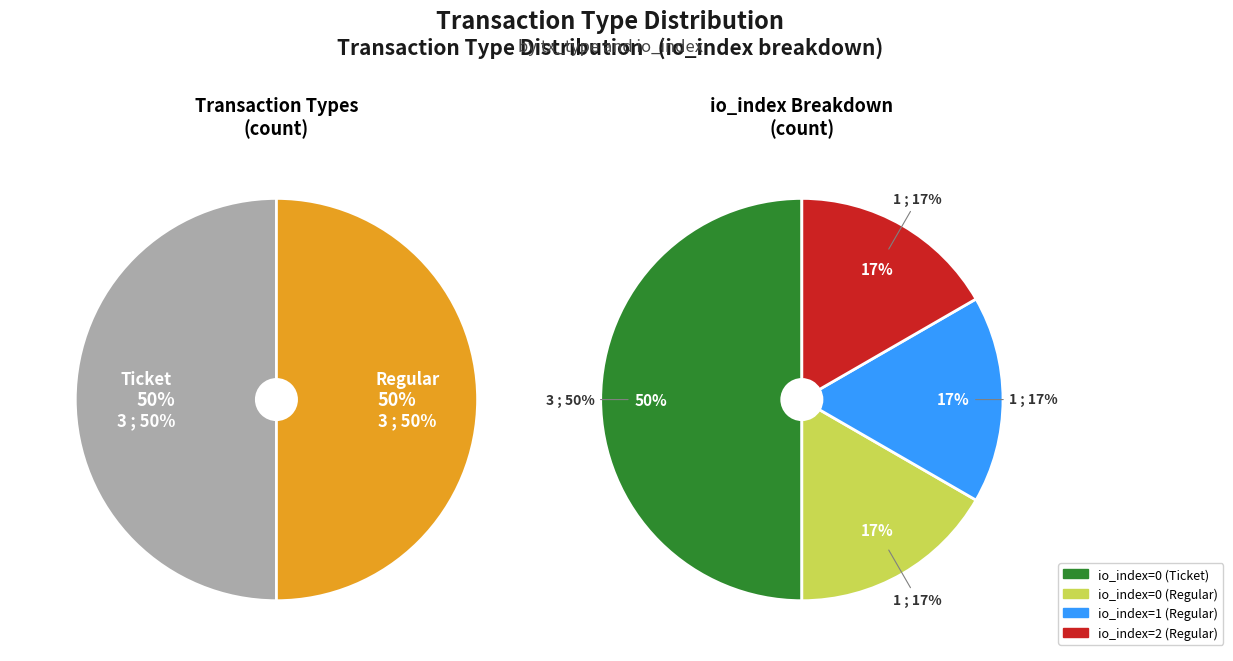

What is the smallest slice in the pie chart?

Regular (io_index=2)